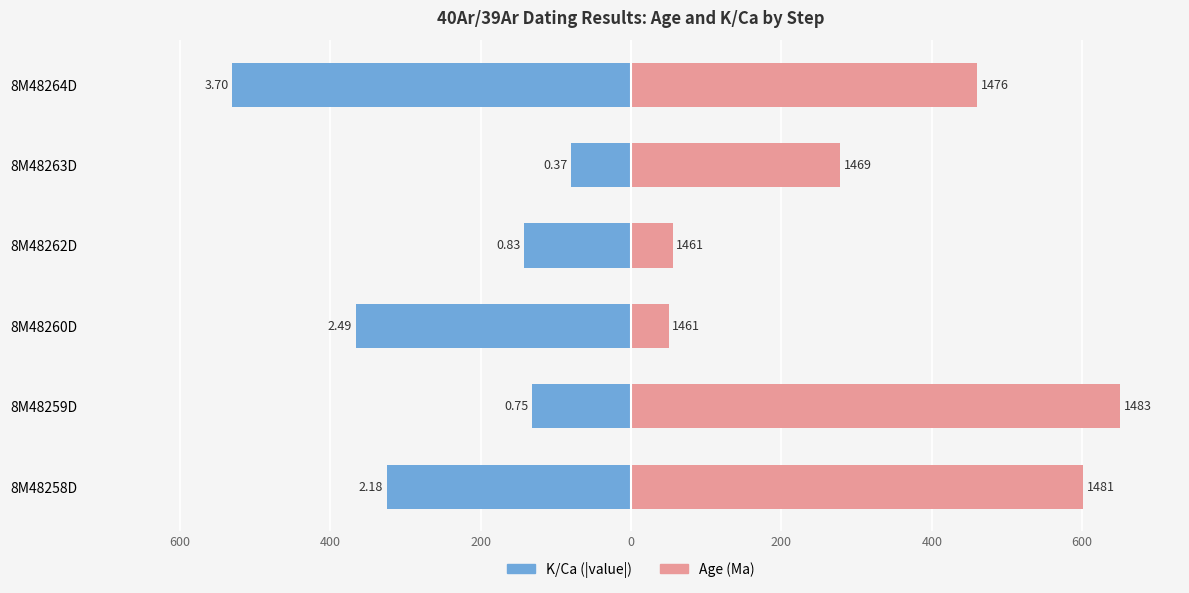

What is the maximum value shown in the chart?

650.0